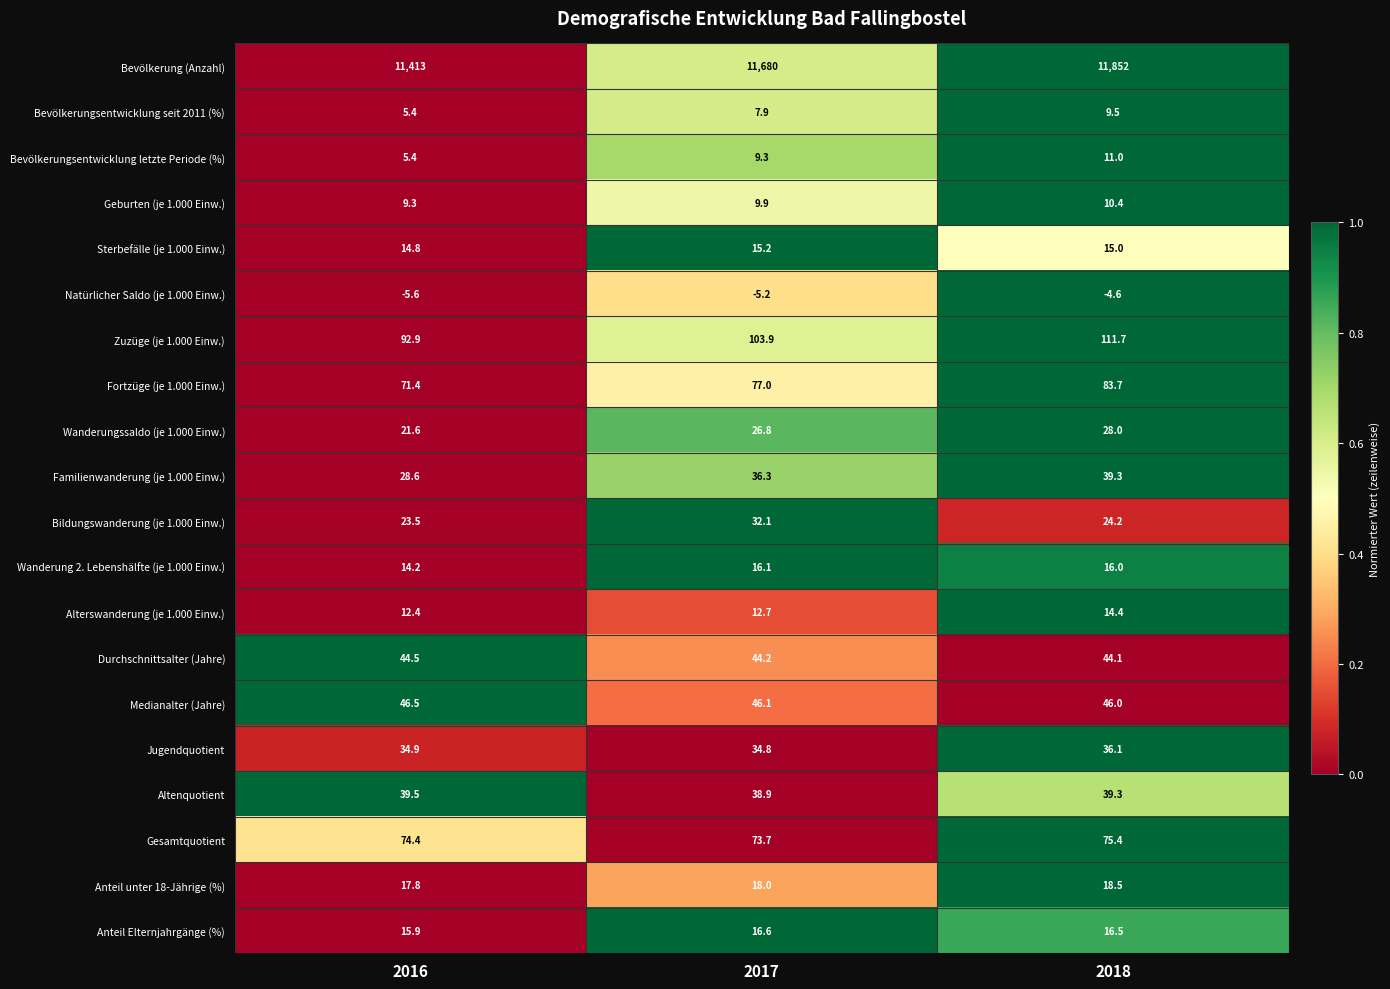

How many categories are shown in the chart?

3